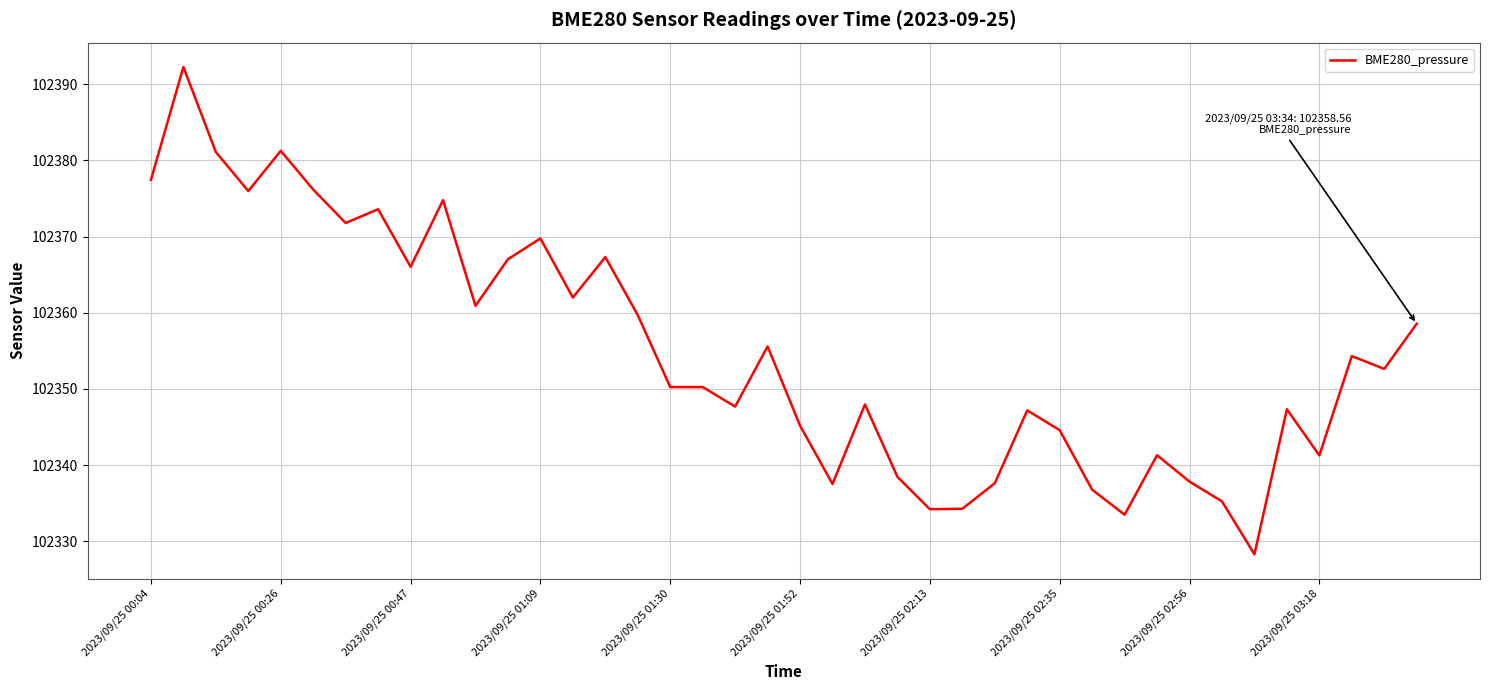

Is this an area chart (filled region under the line)?

No